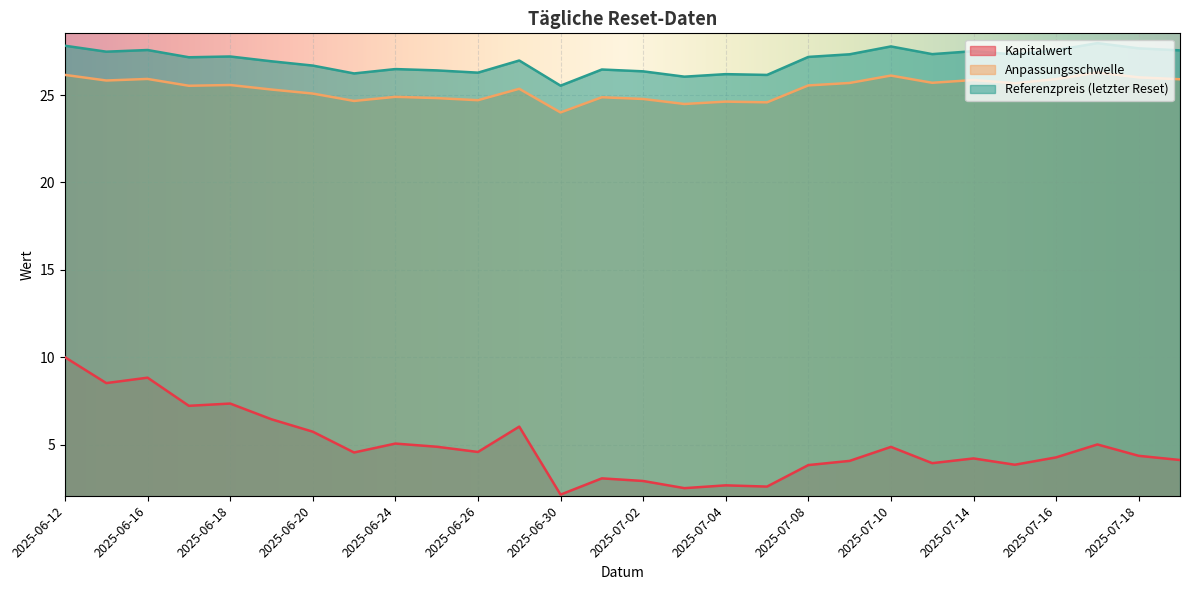

Reading left to right, what are all the values shown in this chart?

Kapitalwert: 10.0	8.5	8.8	7.2	7.3	6.5	5.7	4.5	5.1	4.9	4.6	6.0	2.1	3.1	2.9	2.5	2.7	2.6	3.8	4.1	4.9	3.9	4.2	3.9	4.3	5.0	4.4	4.1
Anpassungsschwelle: 26.2	25.8	25.9	25.5	25.6	25.3	25.1	24.7	24.9	24.8	24.7	25.4	24.0	24.9	24.8	24.5	24.6	24.6	25.5	25.7	26.1	25.7	25.9	25.7	25.9	26.3	26.0	25.9
Referenzpreis (letzter Reset): 27.8	27.5	27.6	27.2	27.2	26.9	26.7	26.2	26.5	26.4	26.3	27.0	25.5	26.5	26.4	26.1	26.2	26.1	27.2	27.3	27.8	27.3	27.5	27.3	27.6	28.0	27.7	27.6